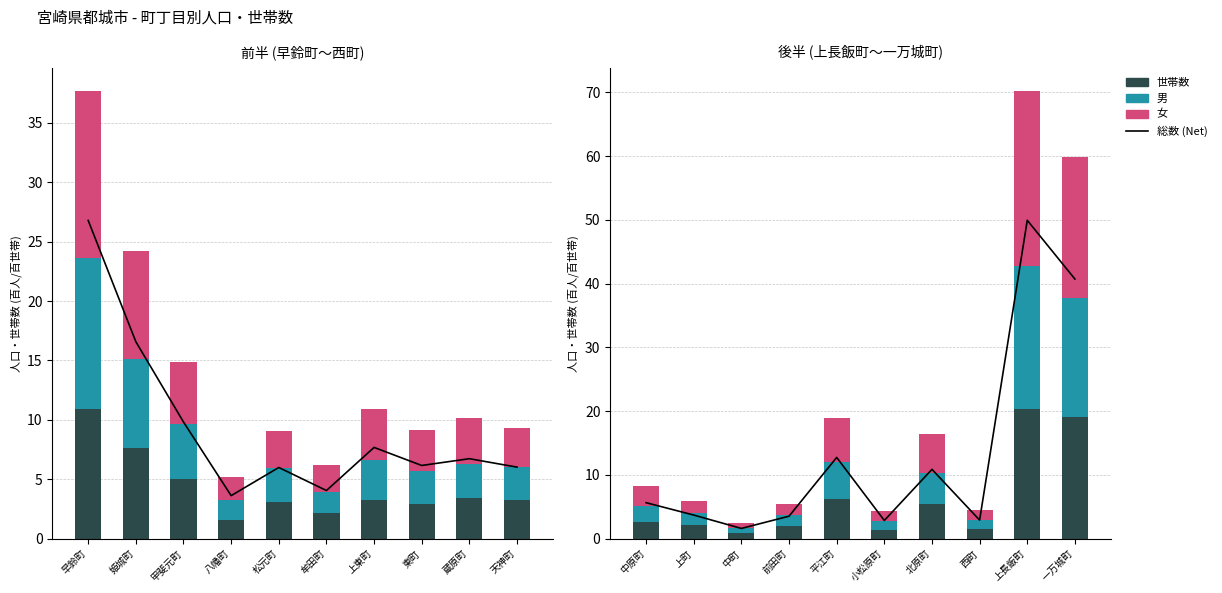

What is the label of the 9th bar from the left?

上長飯町